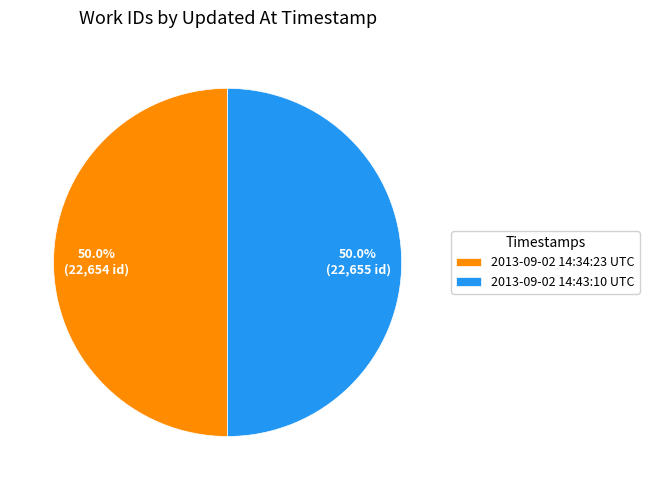

How many slices are in this pie chart?

2